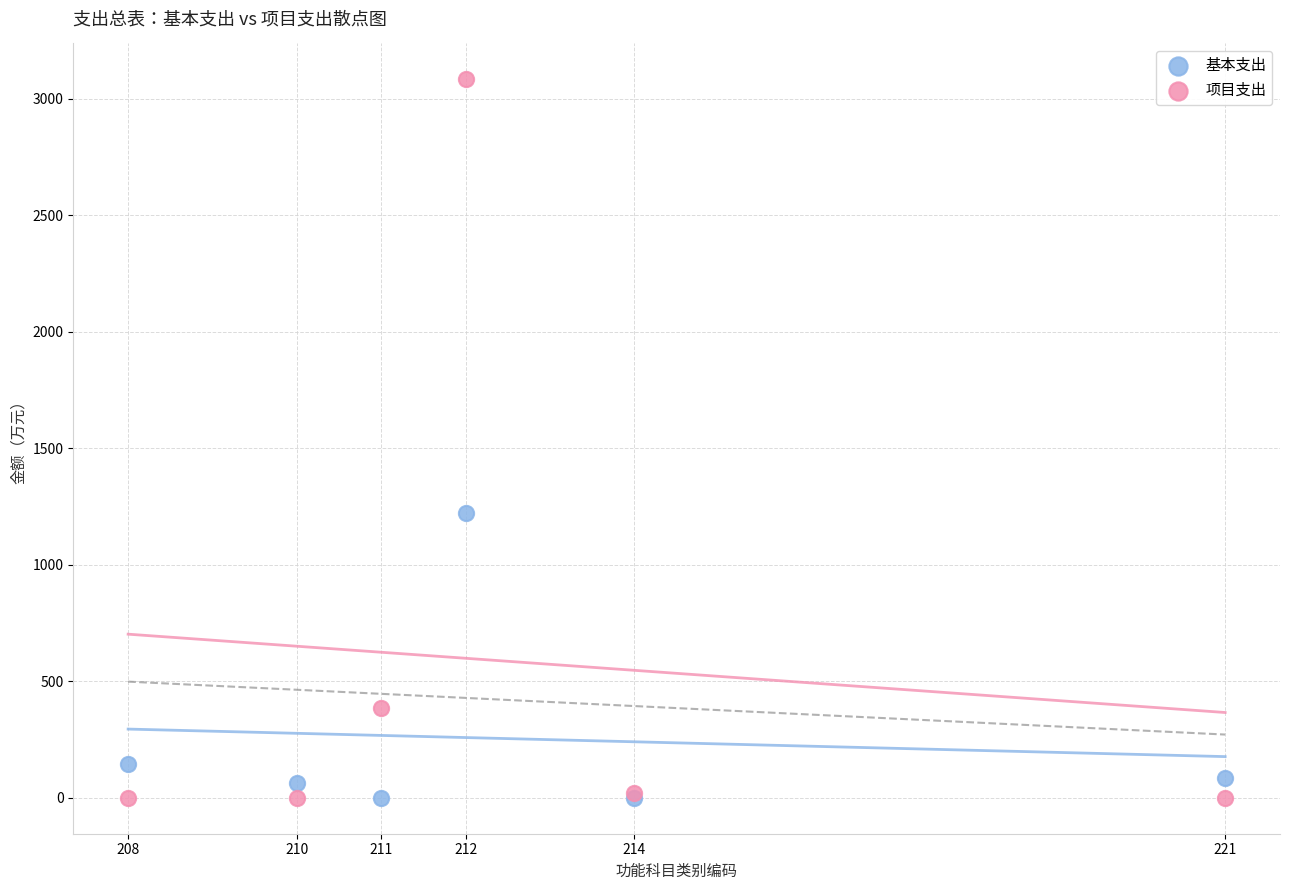

What is the X range (max minus min) for the scatter plot?

13.0